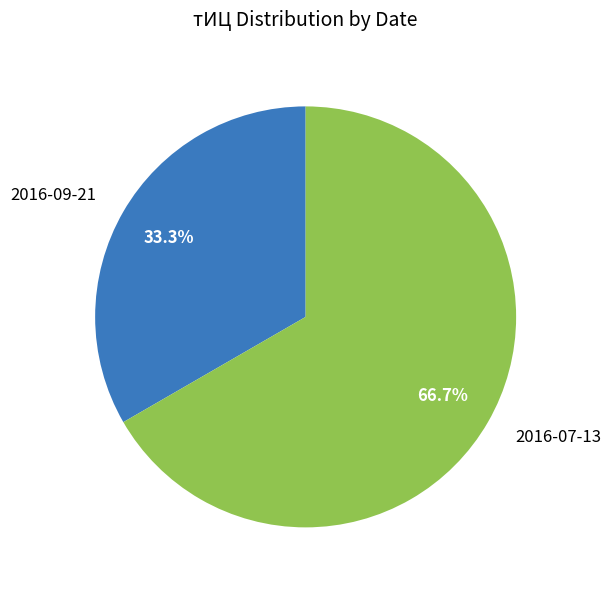

Rank the categories by value from lowest to highest.

2016-09-21, 2016-07-13